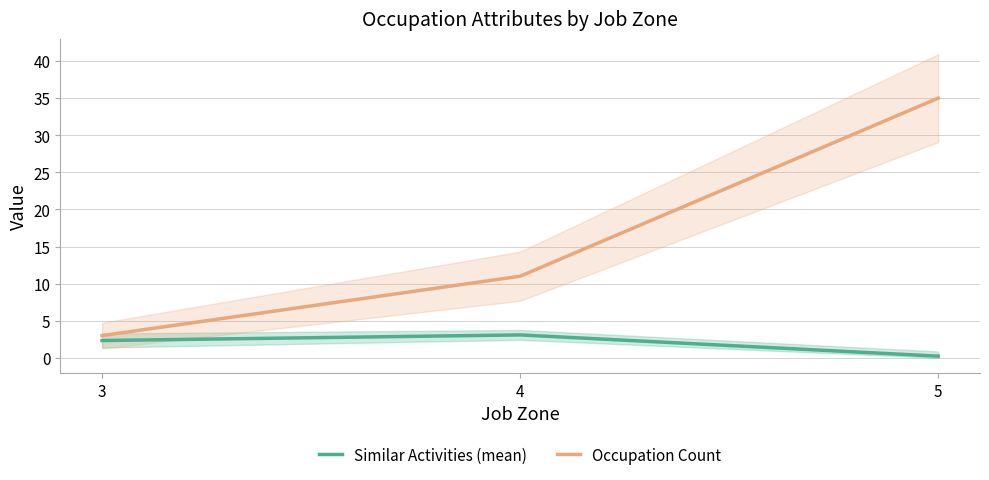

List the labels in order of Occupation Count value, smallest first.

3, 4, 5